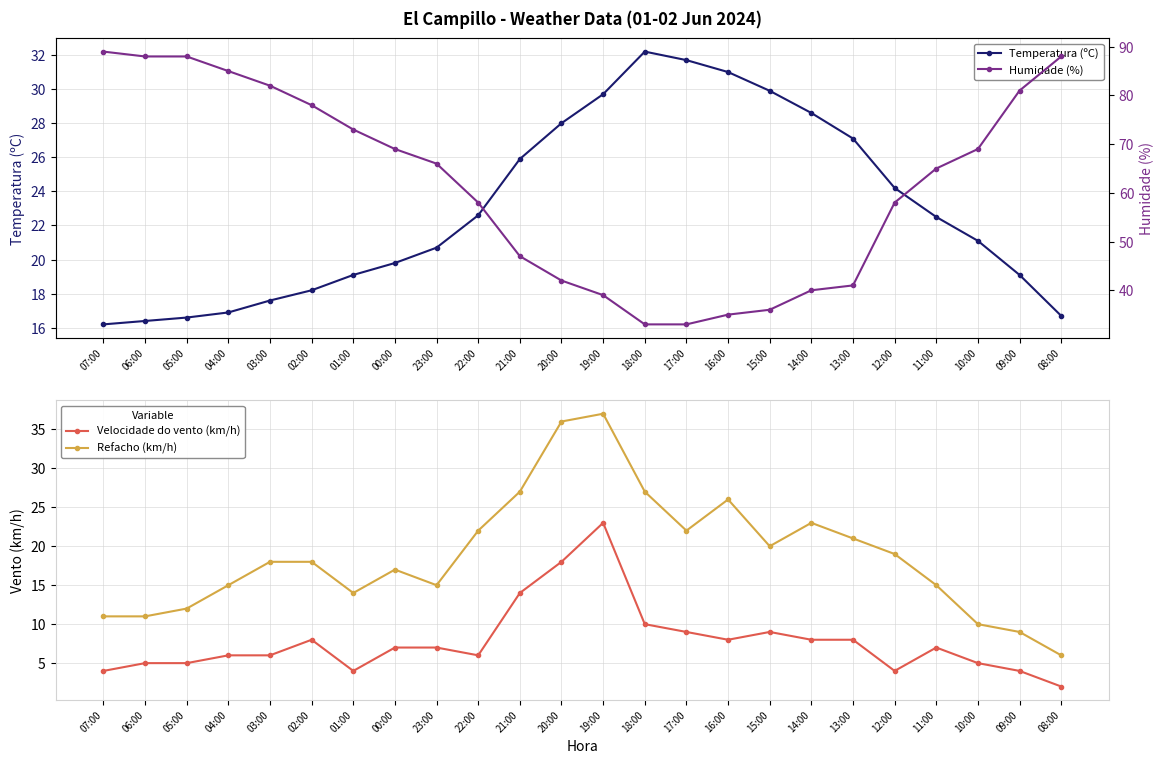

At which category does Refacho (km/h) reach its first local peak?

00:00